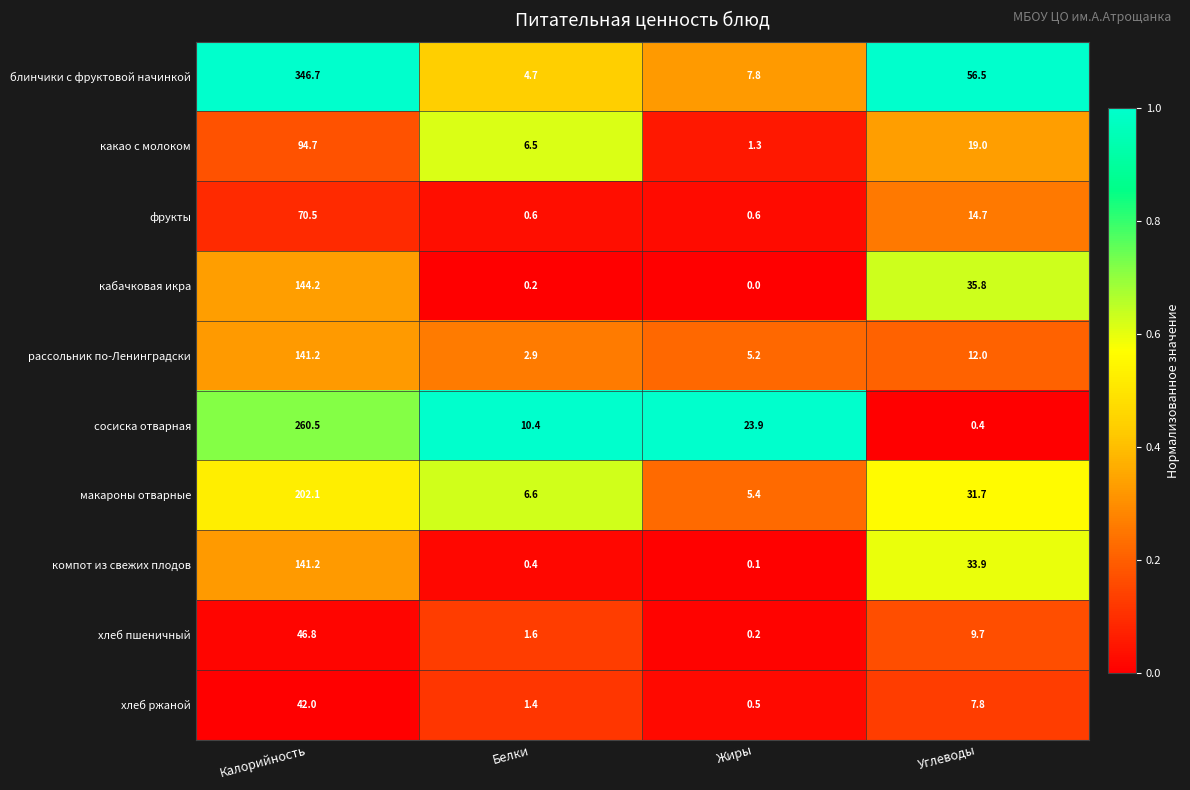

Which category has the lowest value in the макароны отварные series?

Жиры